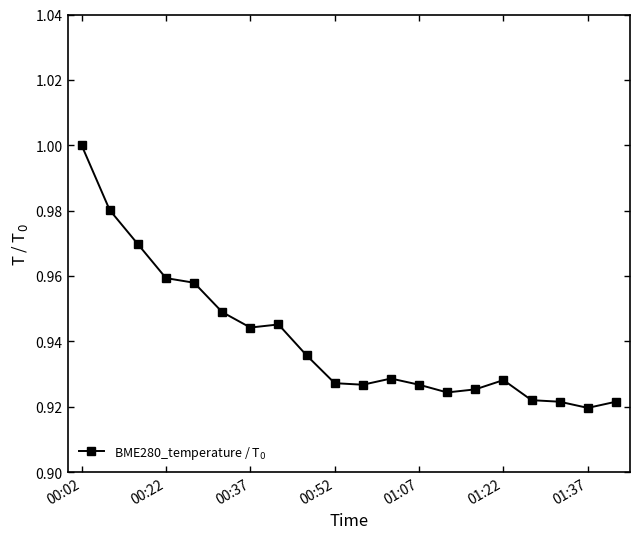

What is the sum of all values?

18.8